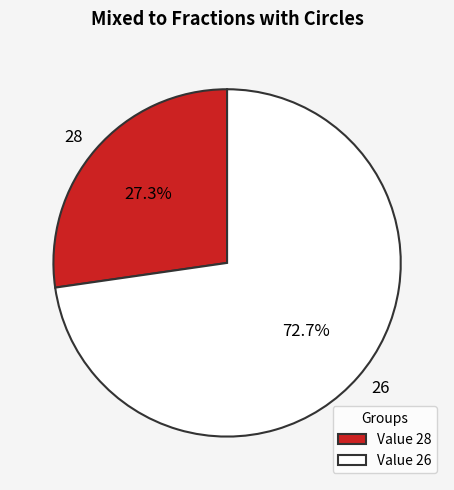

To the nearest percent, what is the difference between the 28 and 26 slice percentages?

45%